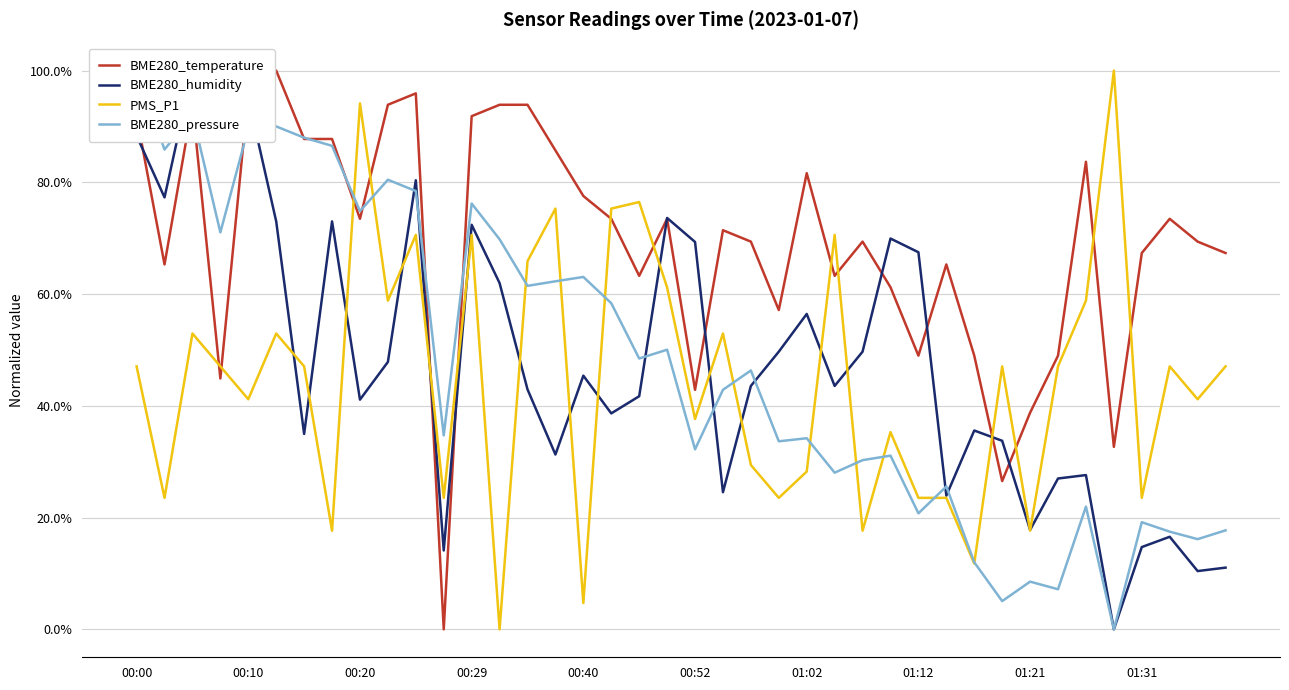

What is the total value across all series at 38?

1.4